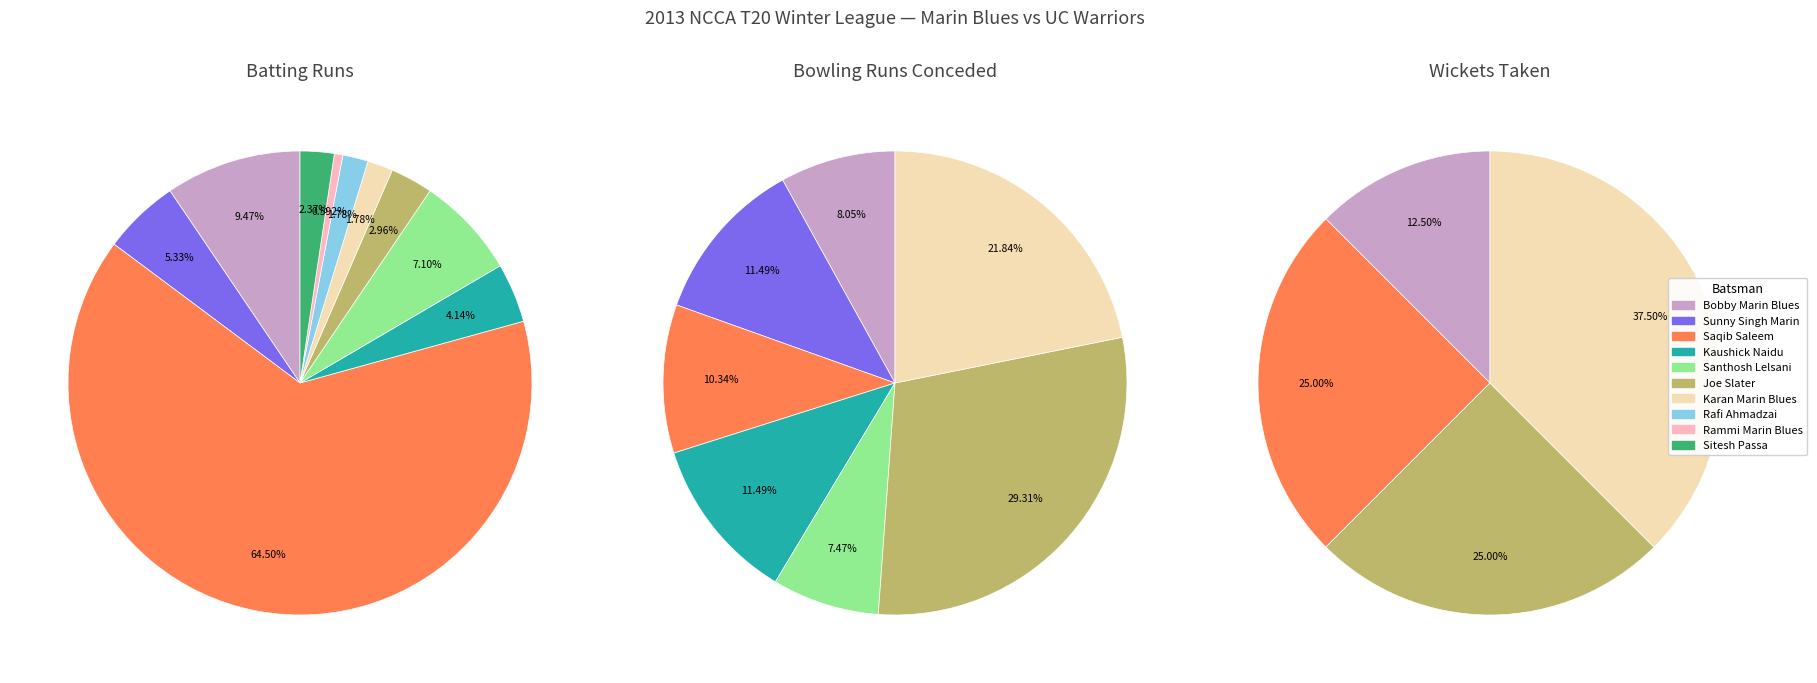

To the nearest percent, what is the difference between the Joe Slater and Sitesh Passa slice percentages?

1%